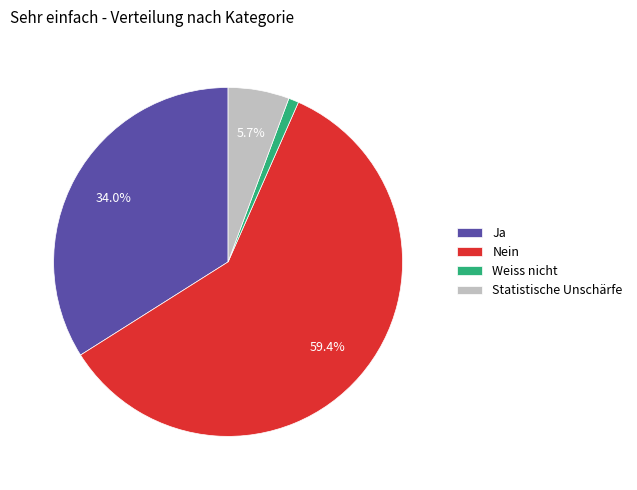

Count the number of slices in the pie.

4